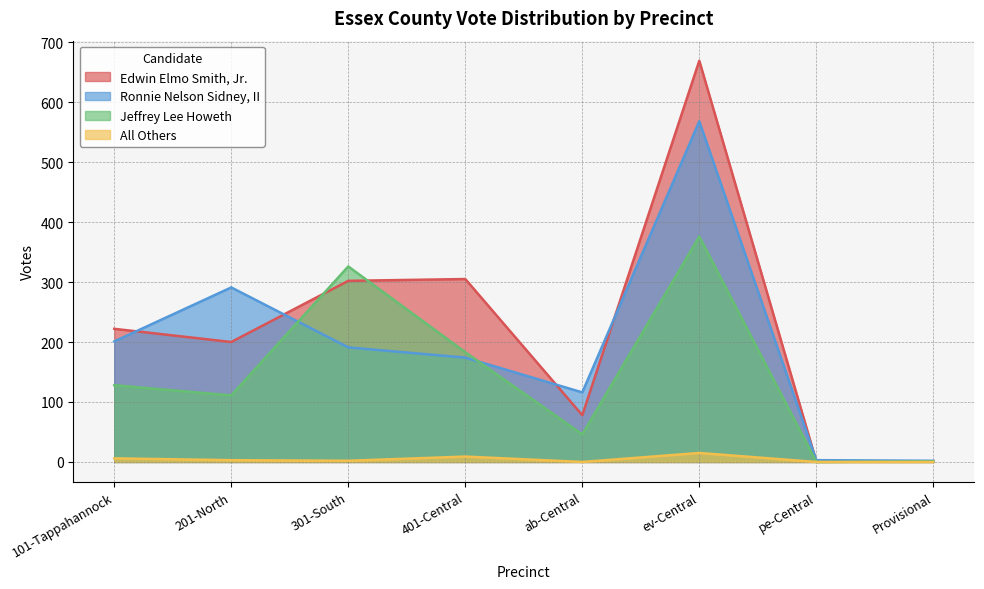

What is the approximate value of Ronnie Nelson Sidney, II at ab-Central?

116